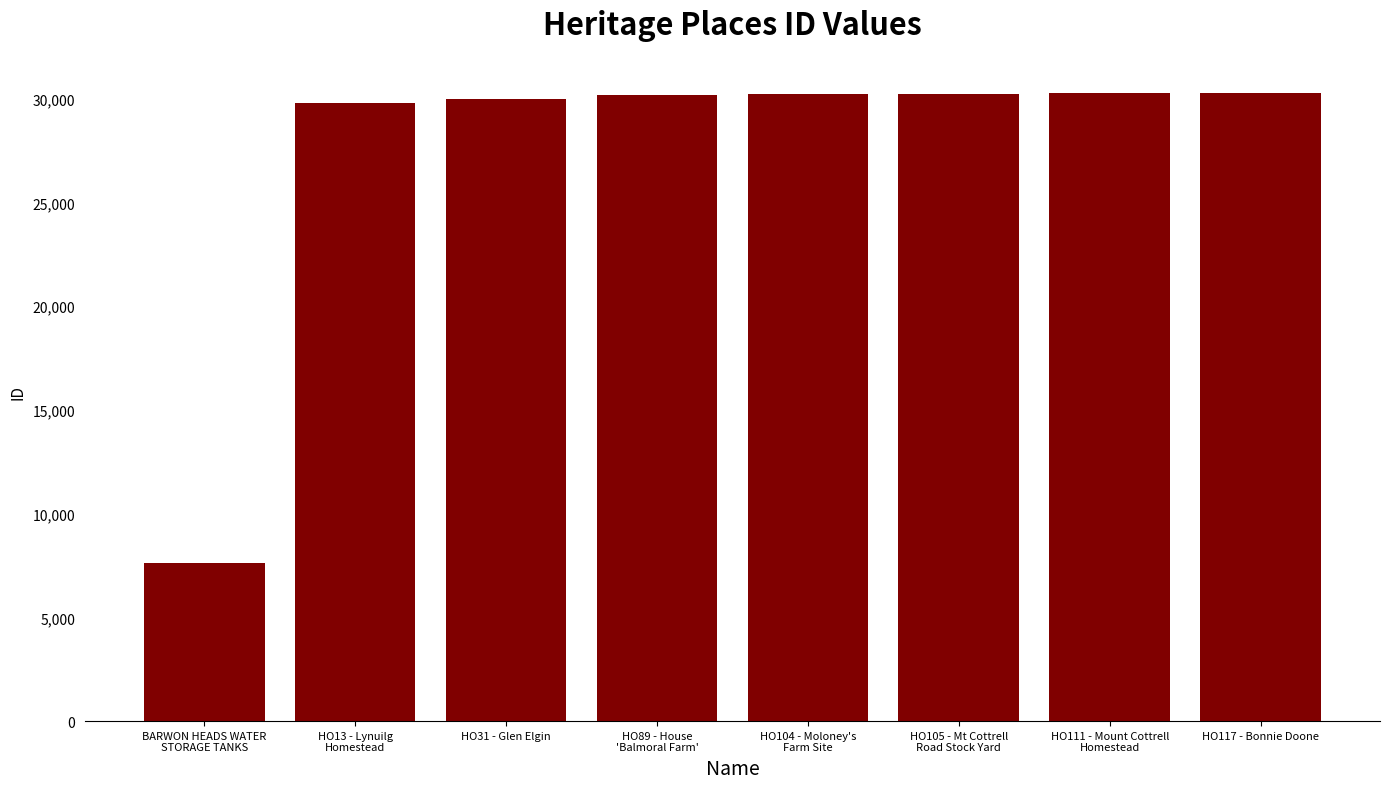

What is the minimum value shown in the chart?

7633